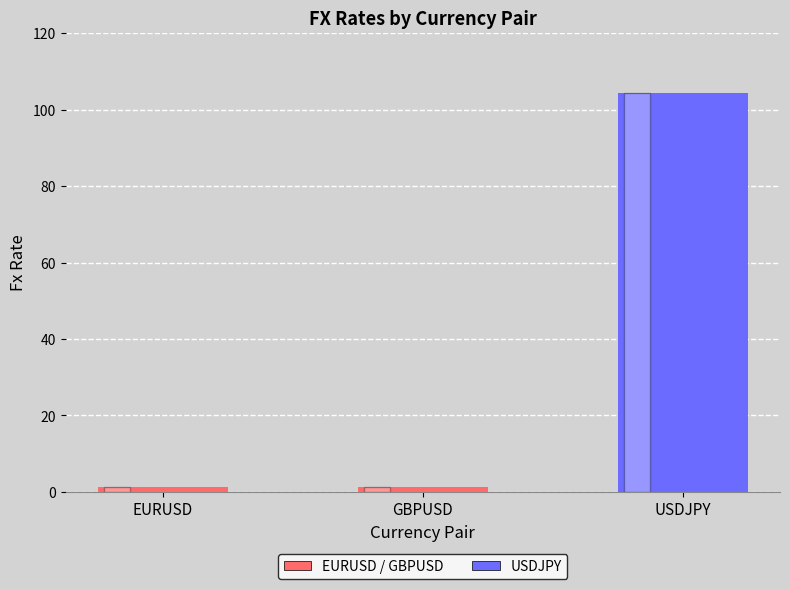

What is the label of the 2nd bar from the left?

GBPUSD